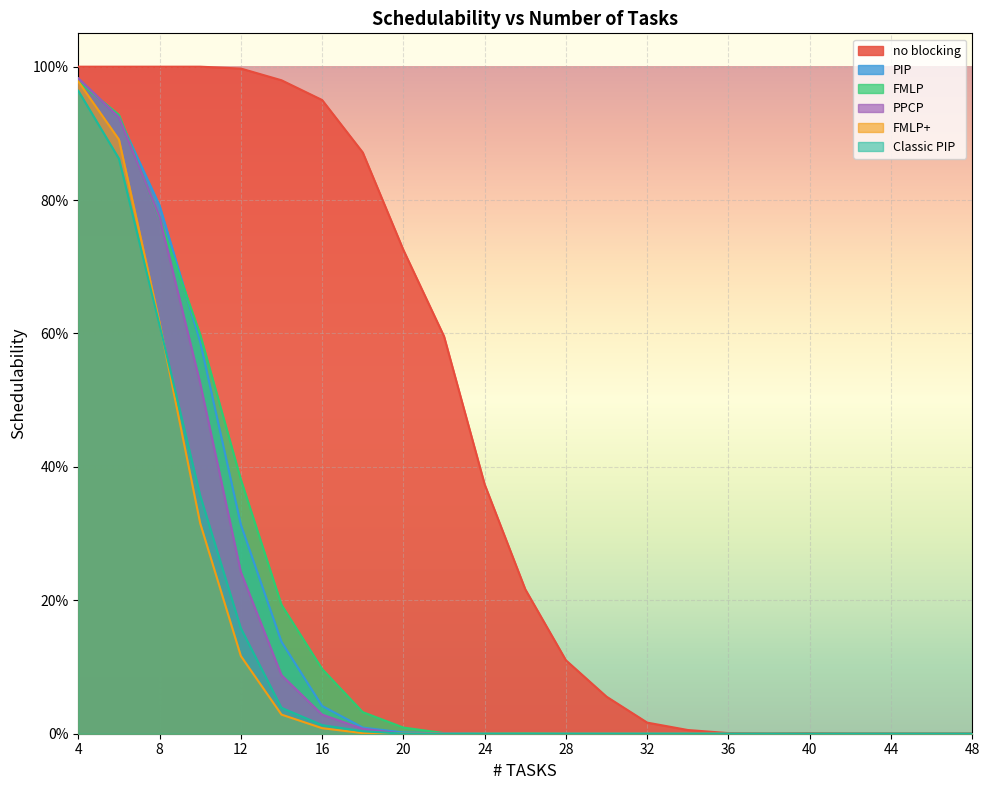

What are all the series names shown in the legend?

no blocking, PIP, FMLP, PPCP, FMLP+, Classic PIP